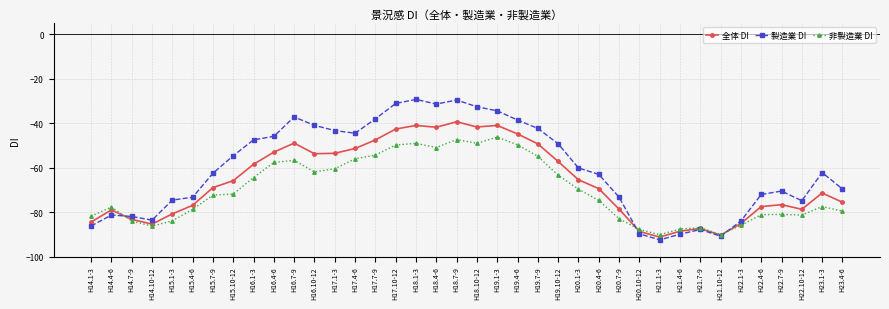

What is the total value across all series at H17.4-6?

-151.8